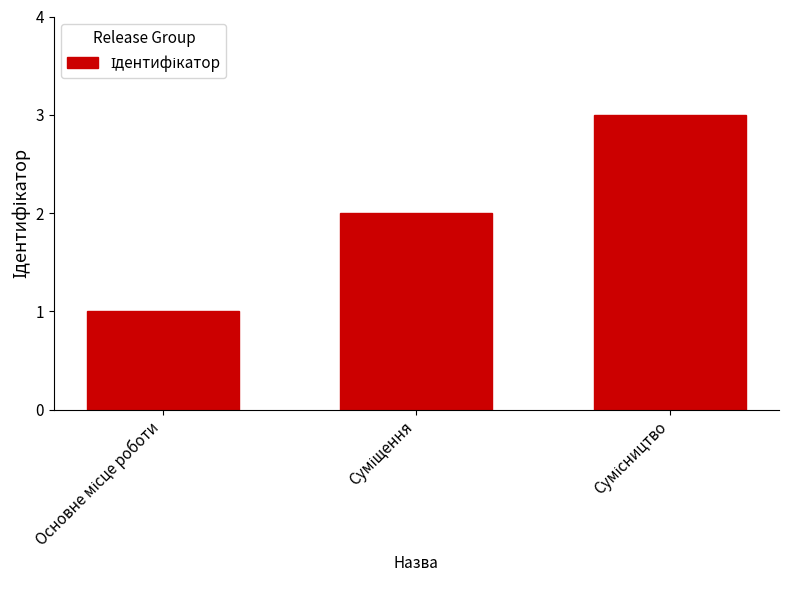

Reading right to left, list all the values displayed in this chart.

3	2	1